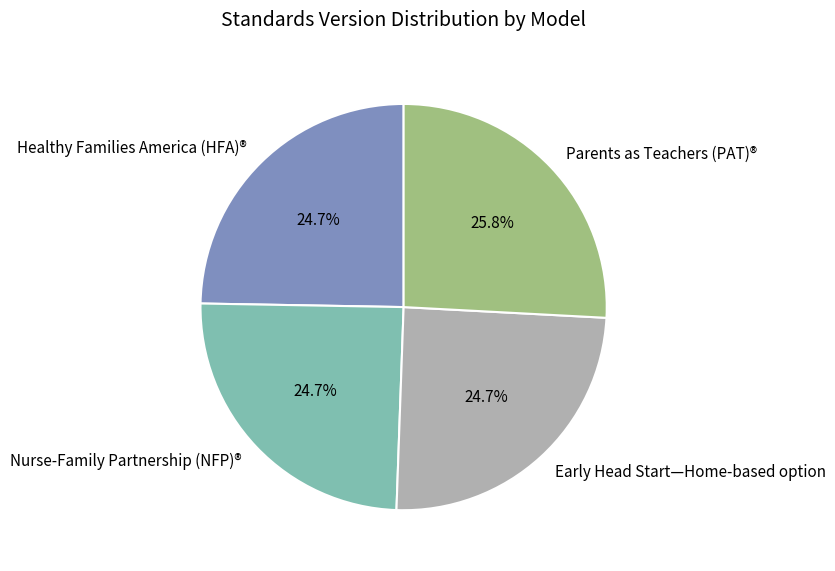

To the nearest percent, what portion does Healthy Families America (HFA)® represent?

25%